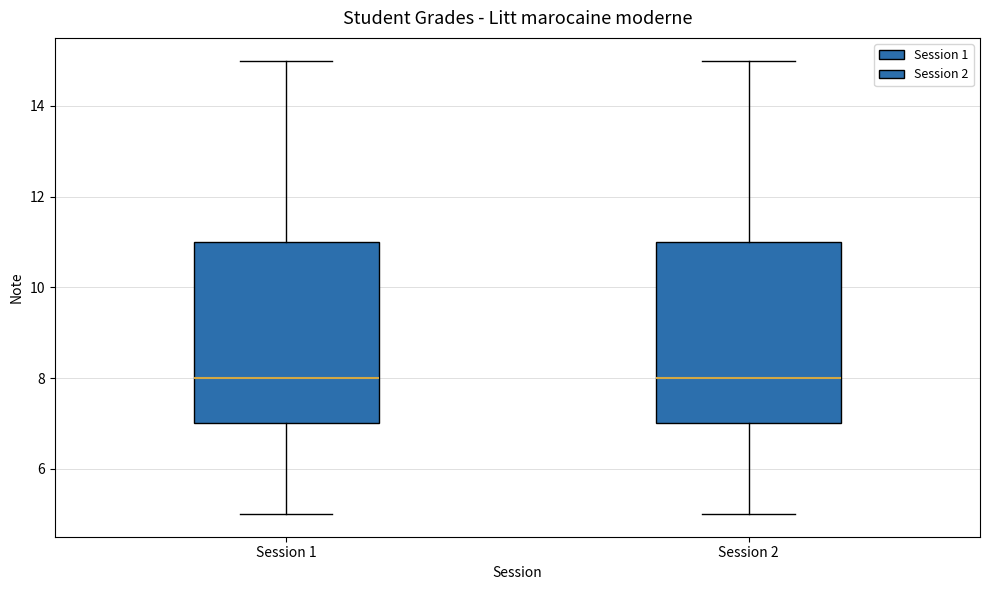

Reading left to right, transcribe this box plot: for each box, give where its median line is, the range the box spans, and where its two whiskers end, as read against the y-axis. The values are not printed on the chart, so give them approximately, as read against the axis.

Session 1: median 8, box 7 to 11, whiskers 5 to 15
Session 2: median 8, box 7 to 11, whiskers 5 to 15